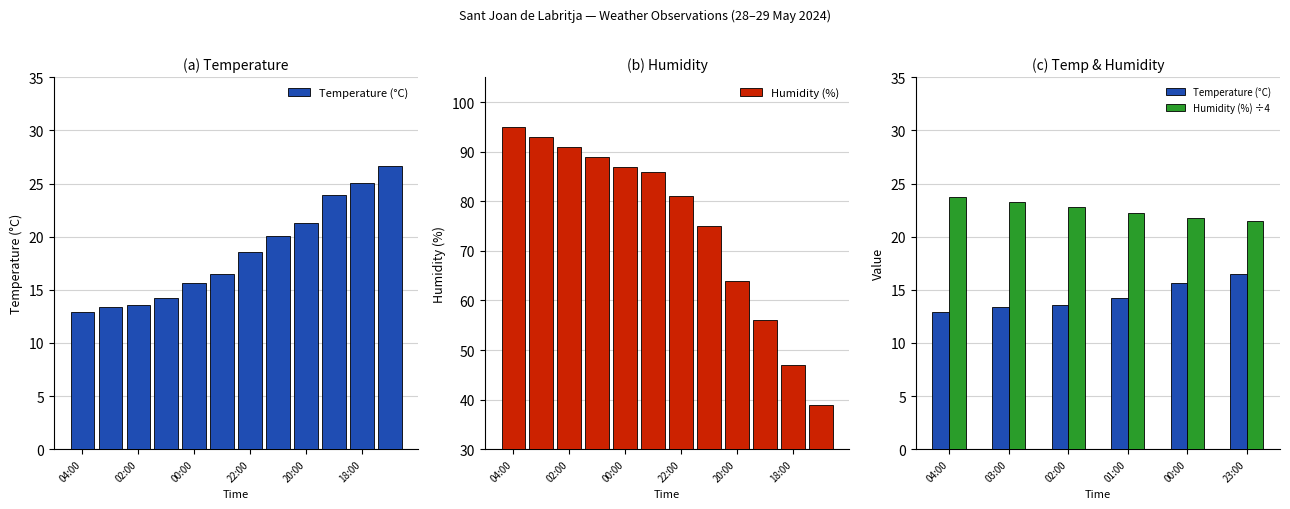

At how many categories does at least one series exceed 88?

4